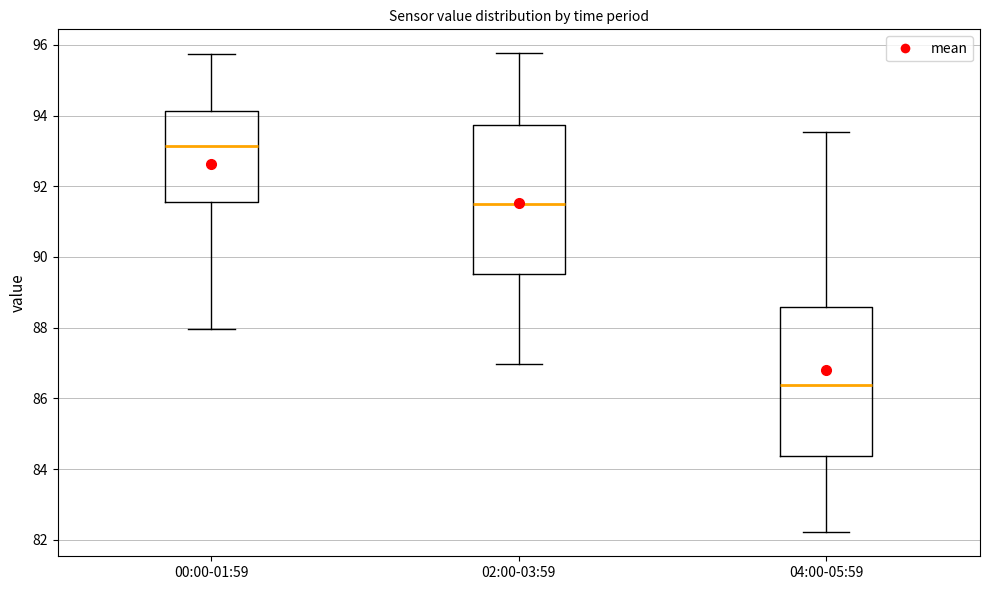

Reading left to right, transcribe this box plot: for each box, give where its median line is, the range the box spans, and where its two whiskers end, as read against the y-axis. The values are not printed on the chart, so give them approximately, as read against the axis.

00:00-01:59: median 93.2, box 91.6 to 94.2, whiskers 88.0 to 95.8
02:00-03:59: median 91.6, box 89.6 to 93.8, whiskers 87.0 to 95.8
04:00-05:59: median 86.4, box 84.4 to 88.6, whiskers 82.2 to 93.6